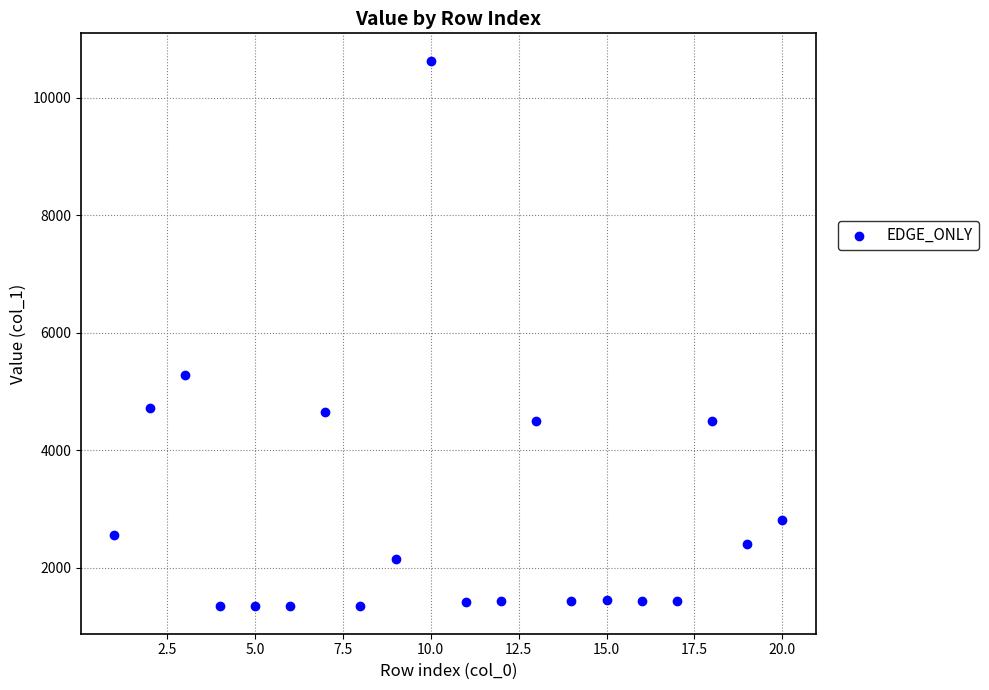

What Y value in the scatter plot is closest to 5985?

5284